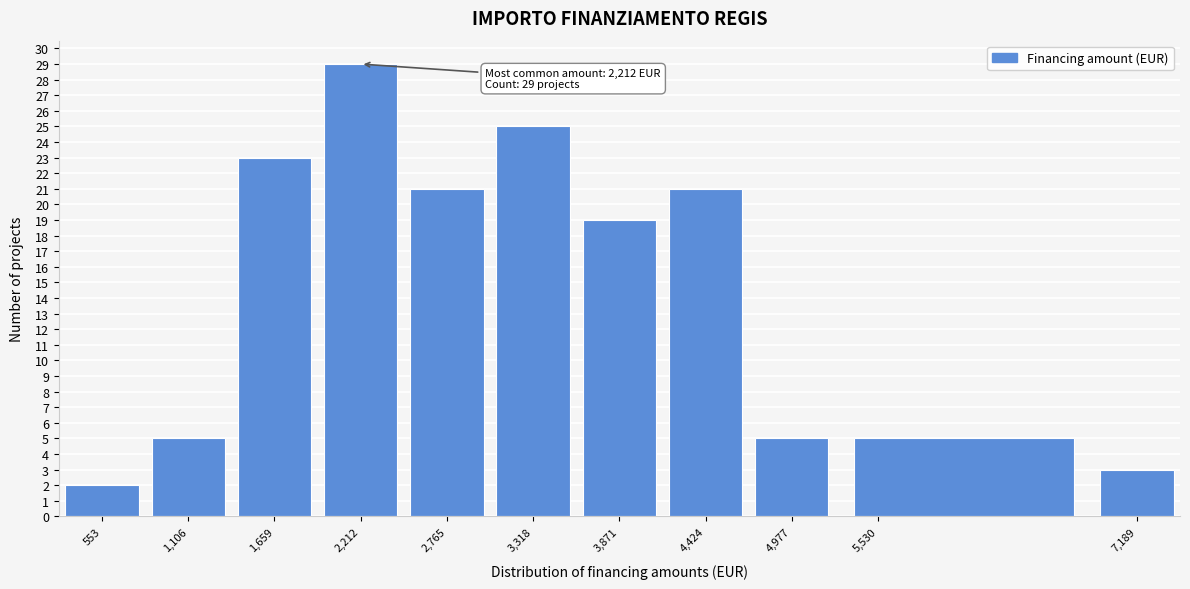

Which range on the x-axis has the tallest bar?

1900 to 2500